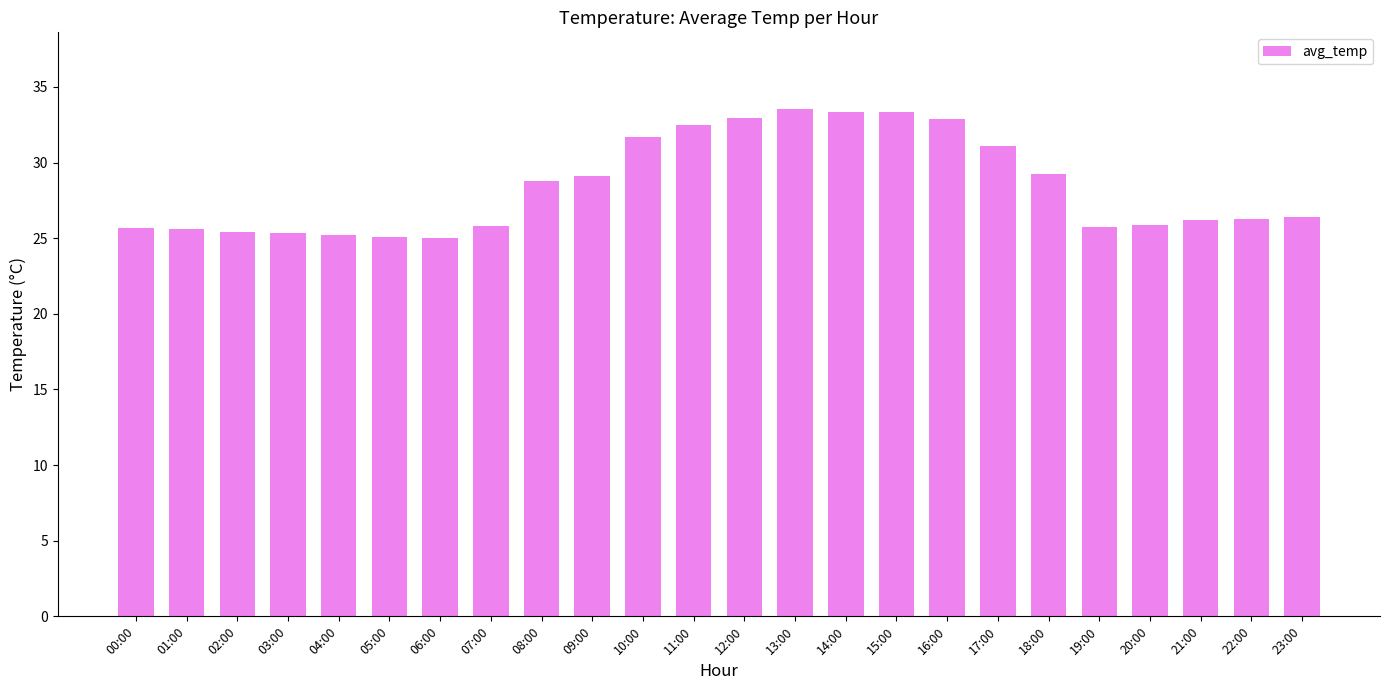

The value at 18:00 is 47.2. True or false?

False